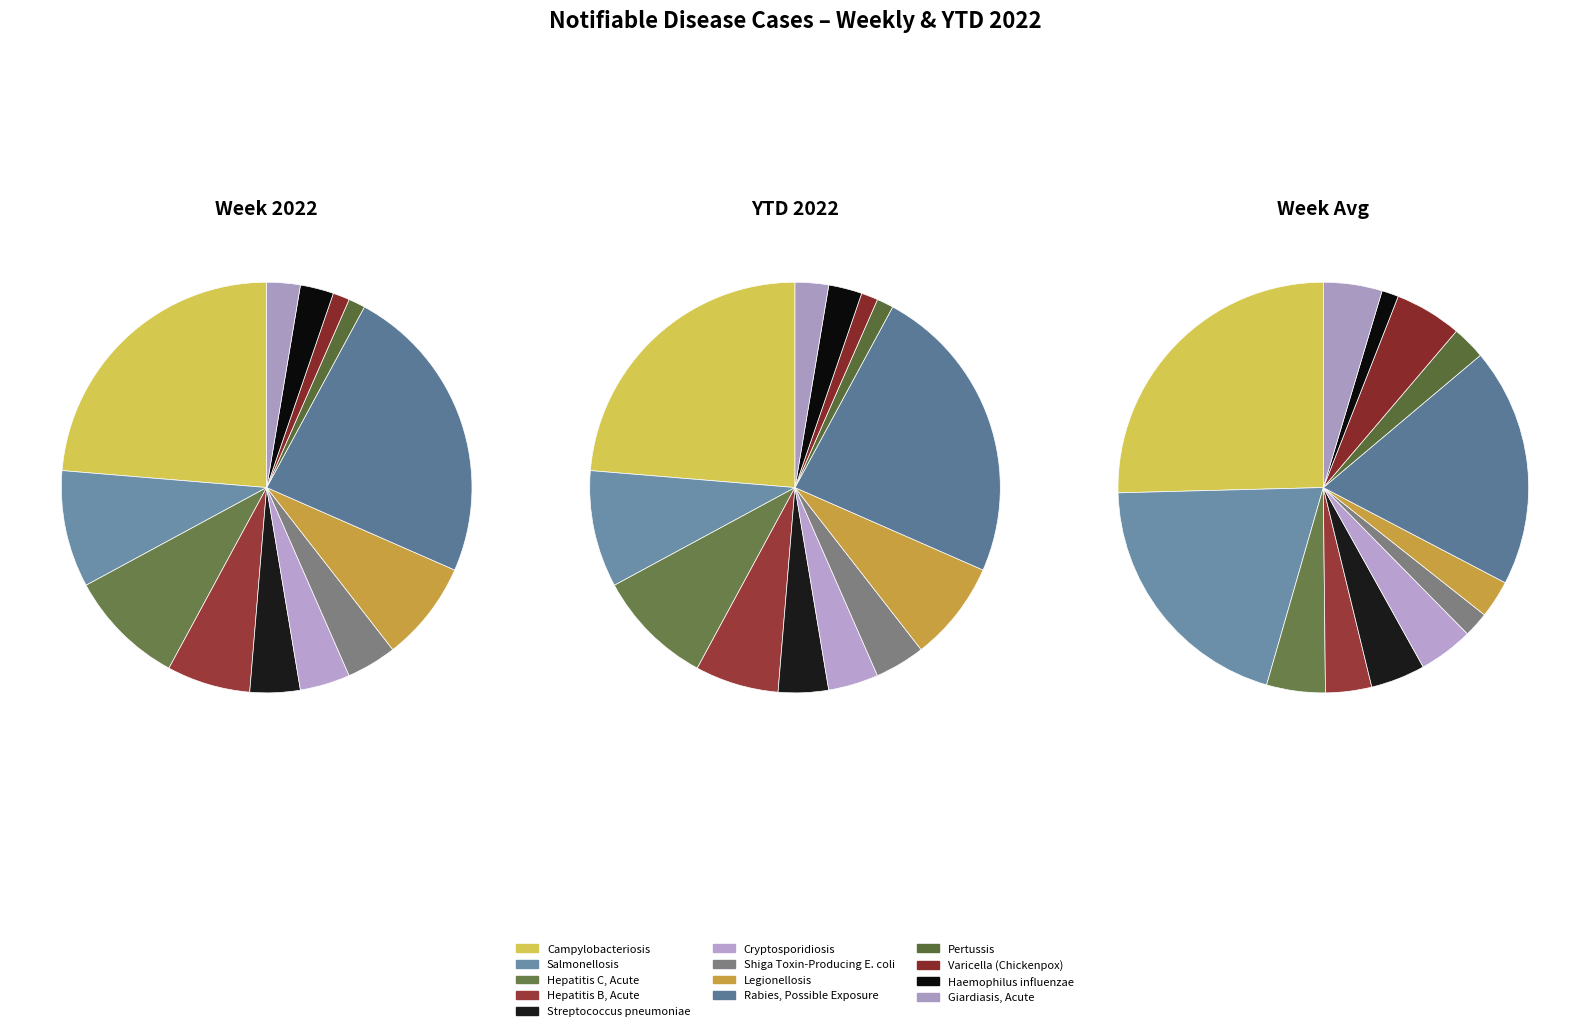

Count the number of slices in the pie.

13